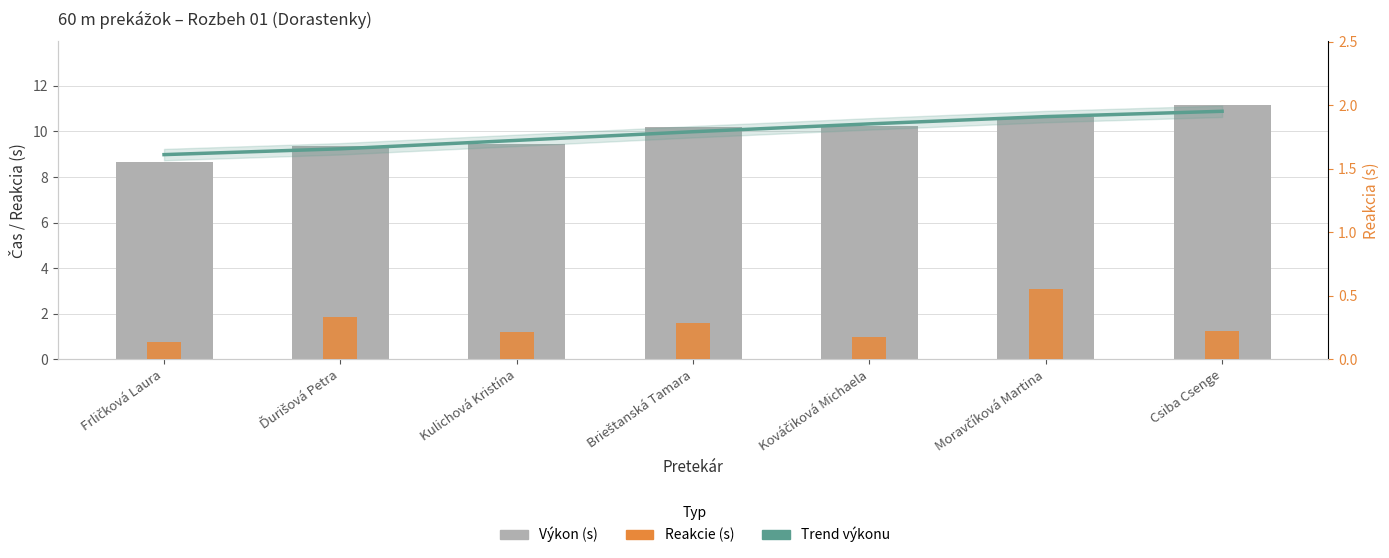

True or false: Trend (Výkon) has a value of 9.6 at Kulichová Kristína.

True